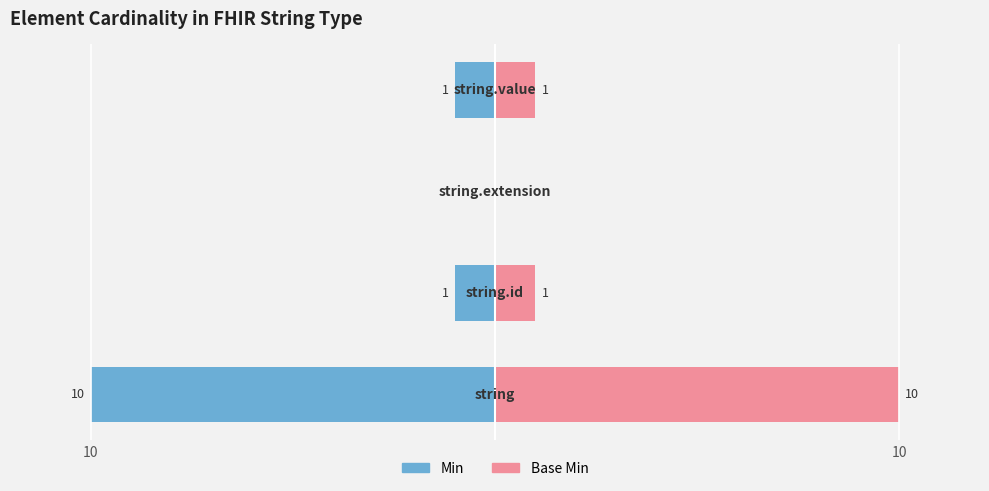

Reading left to right, transcribe all the data shown in this chart.

Min: -10	-1	0	-1
Base Min: 10	1	0	1